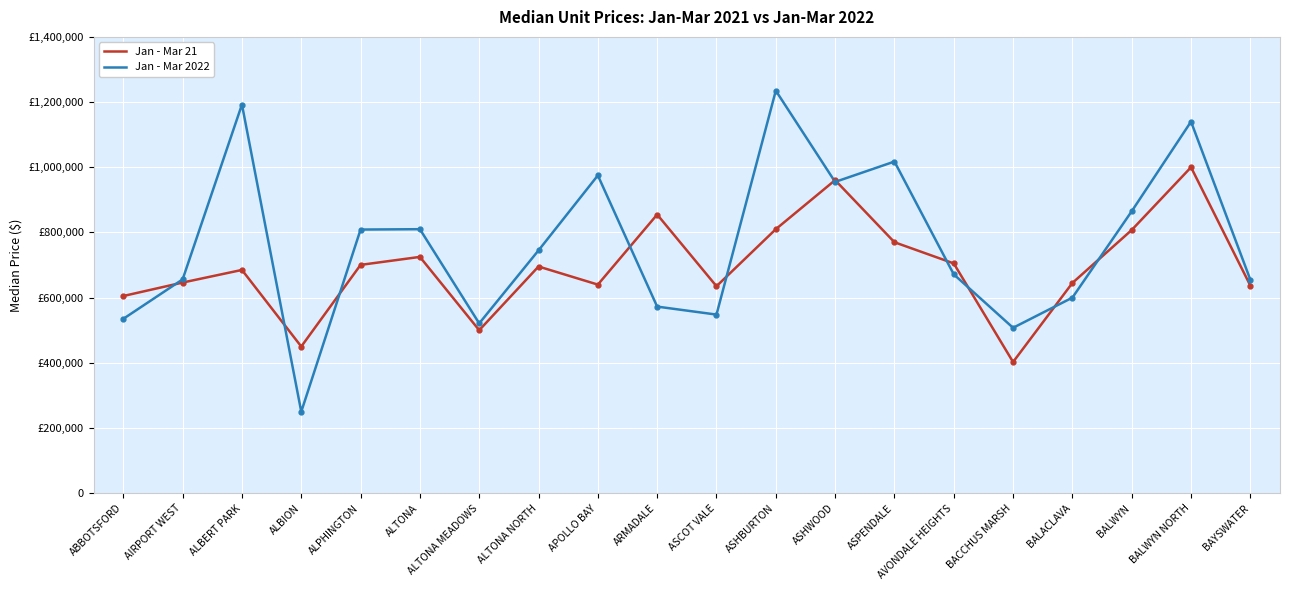

What is the approximate value of Jan - Mar 21 at BALWYN NORTH?

1000000